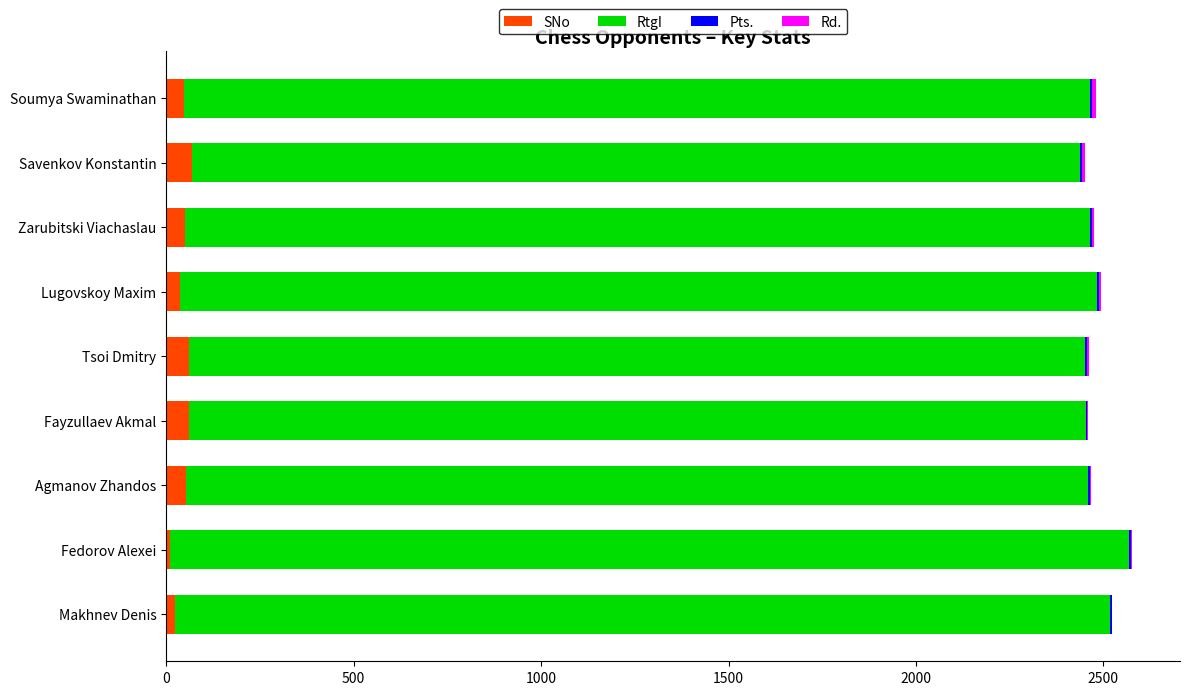

What is the highest value of the SNo series?

69.0